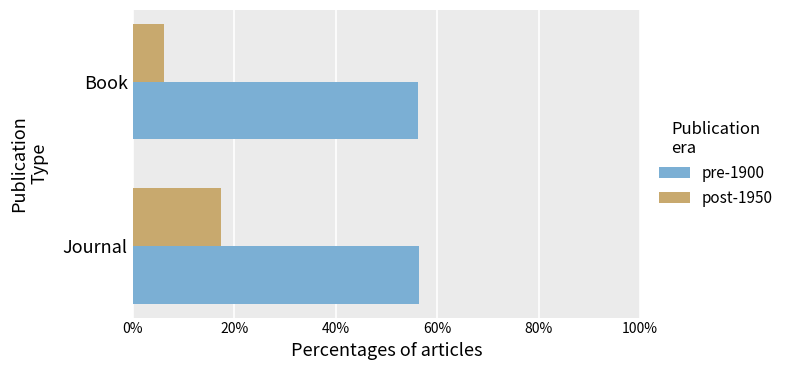

List the series in order of their overall mean, highest first.

pre-1900, post-1950